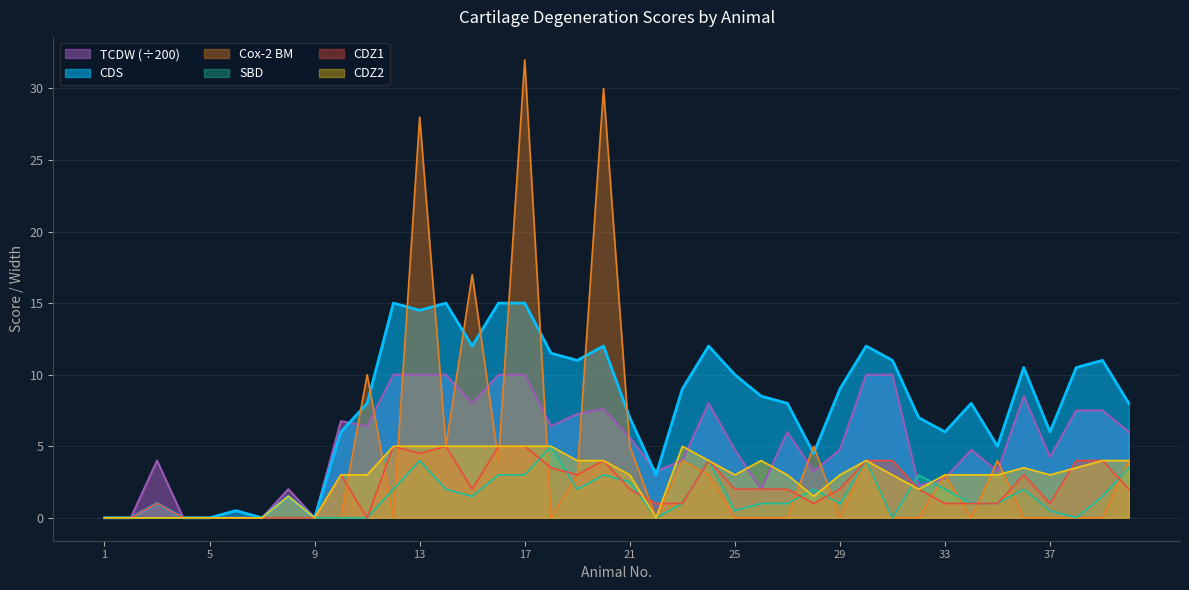

Which series has the widest spread of values?

Cox-2 BM